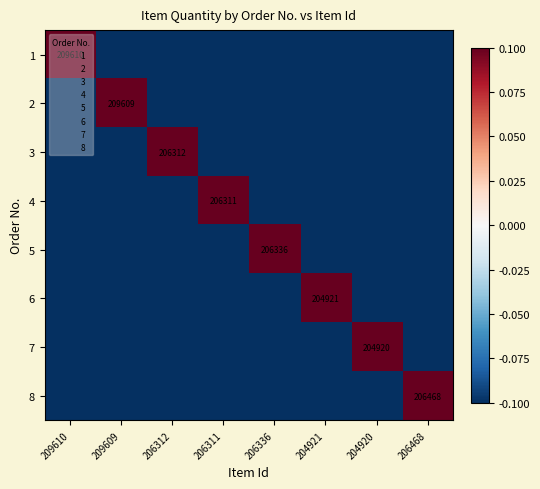

The value of 5 at 206336 is 320398.5. True or false?

False